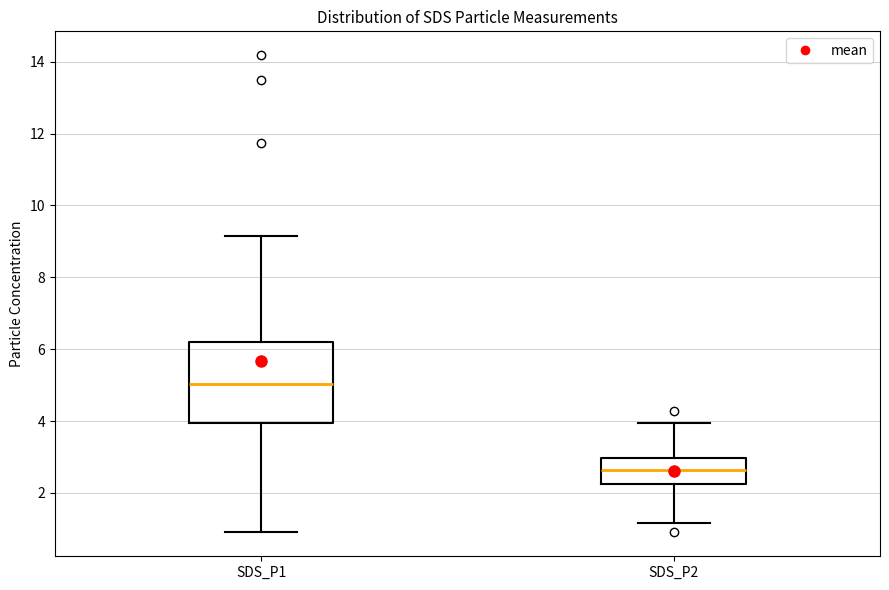

Reading left to right, transcribe this box plot: for each box, give where its median line is, the range the box spans, and where its two whiskers end, as read against the y-axis. The values are not printed on the chart, so give them approximately, as read against the axis.

SDS_P1: median 5.0, box 4.0 to 6.2, whiskers 1.0 to 9.2
SDS_P2: median 2.6, box 2.2 to 3.0, whiskers 1.2 to 4.0